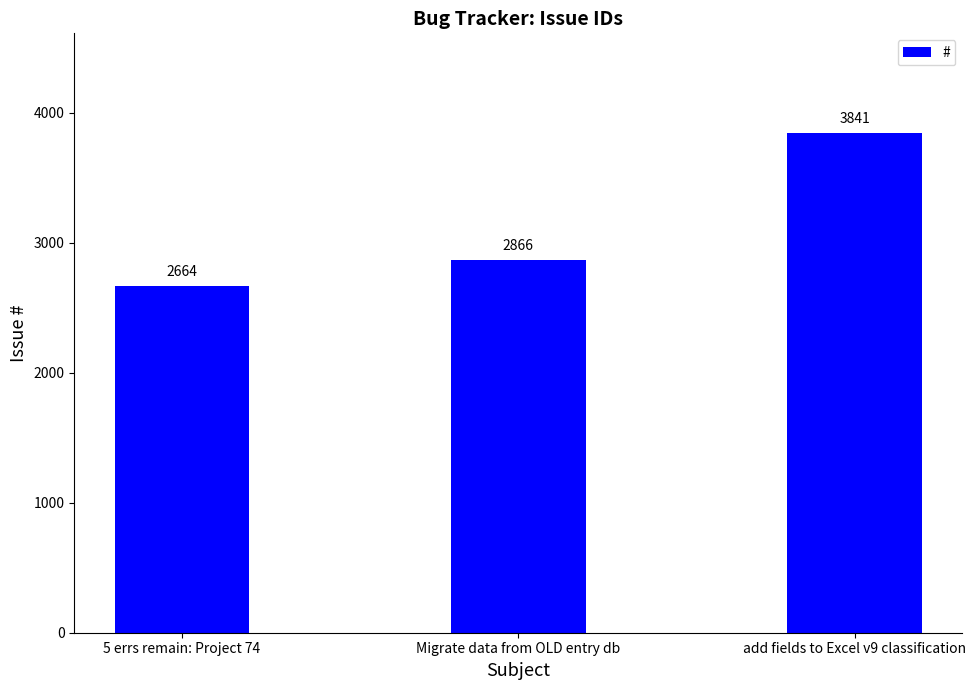

What is the label of the 3rd bar from the left?

add fields to Excel v9 classification